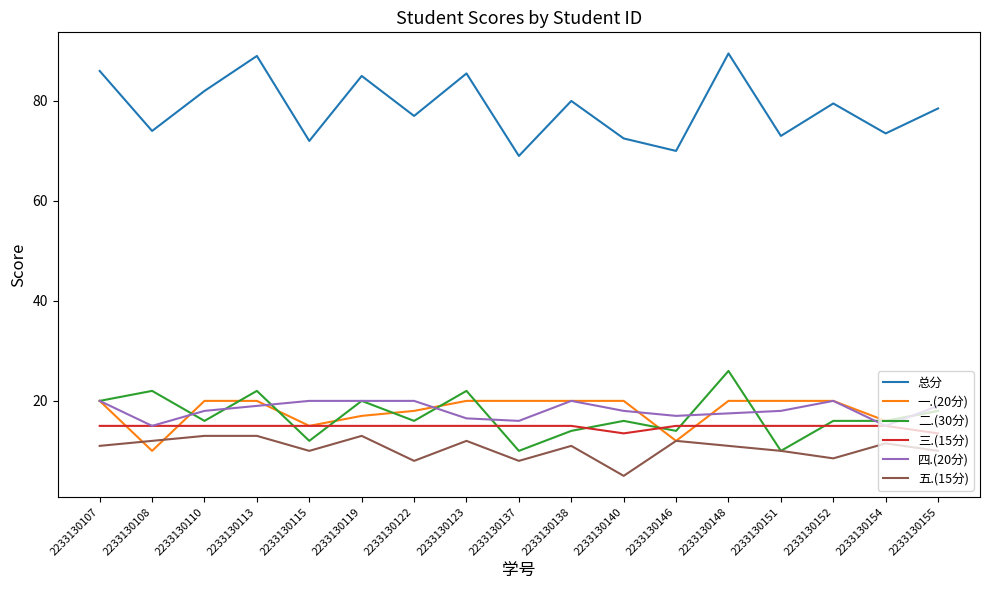

Which category has the lowest value in the 五.(15分) series?

2233130140